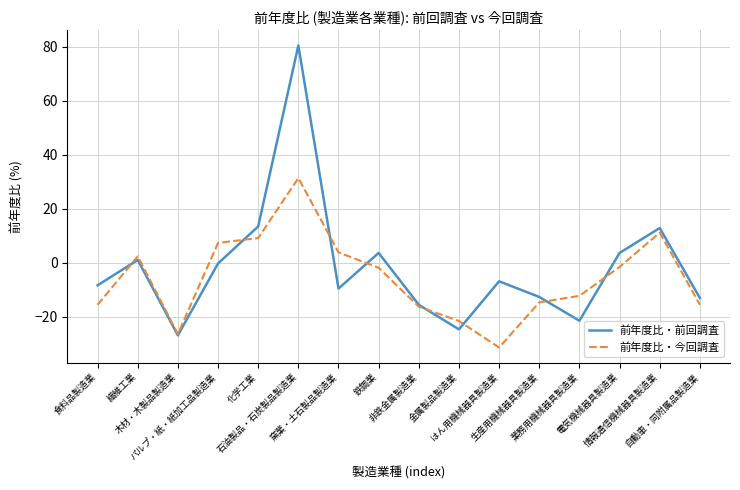

How many lines are shown in the chart?

2